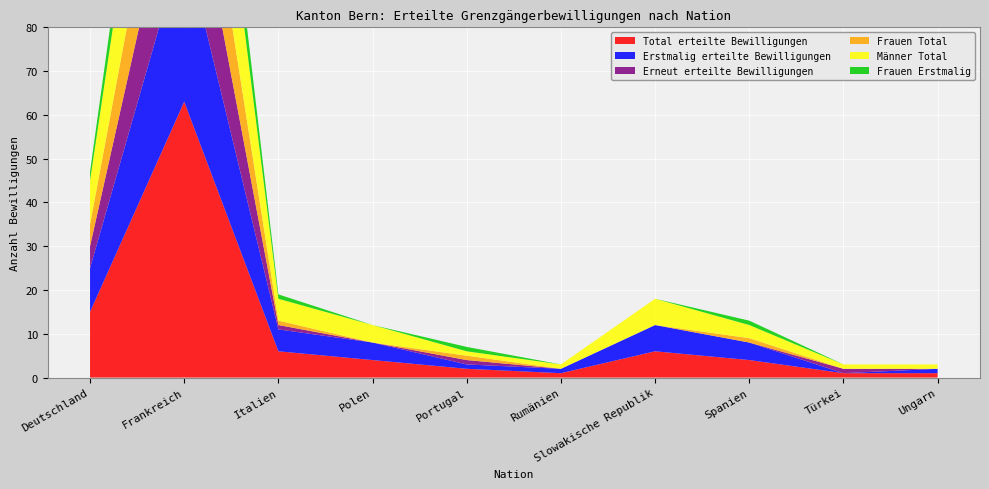

Reading left to right, what are all the values shown in this chart?

Total erteilte Bewilligungen: 15	63	6	4	2	1	6	4	1	1
Erstmalig erteilte Bewilligungen: 10	37	5	4	1	1	6	4	0	1
Erneut erteilte Bewilligungen: 5	26	1	0	1	0	0	0	1	0
Frauen Total: 5	24	1	0	1	0	0	1	0	0
Männer Total: 10	39	5	4	1	1	6	3	1	1
Frauen Erstmalig: 2	13	1	0	1	0	0	1	0	0